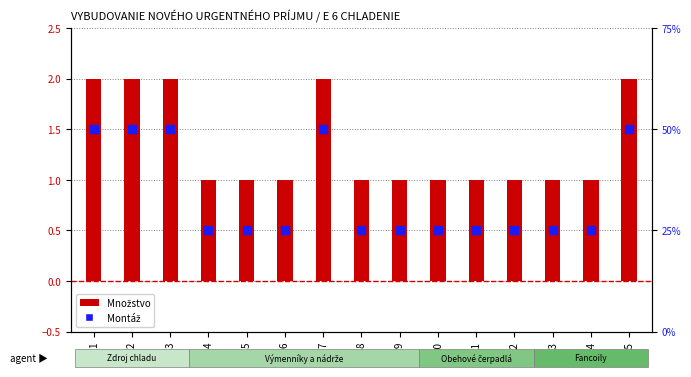

At how many categories does at least one series exceed 1?

5